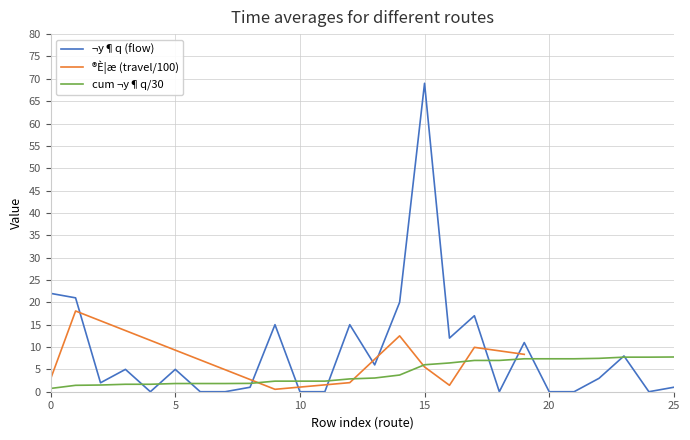

At which category does the chart reach its peak across all series?

15